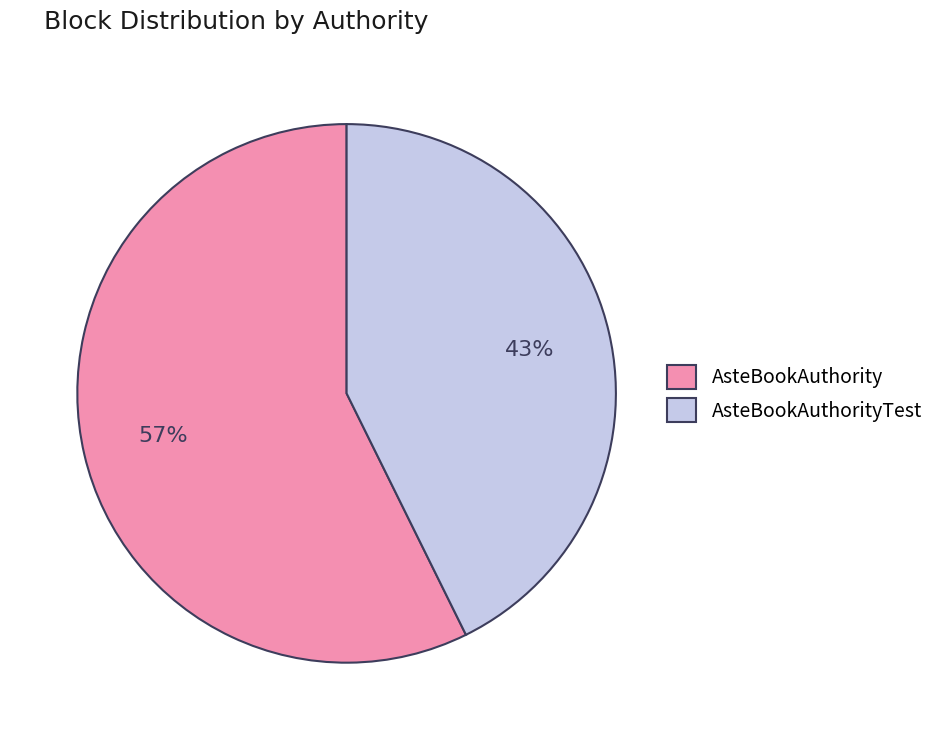

How many segments does this pie chart have?

2